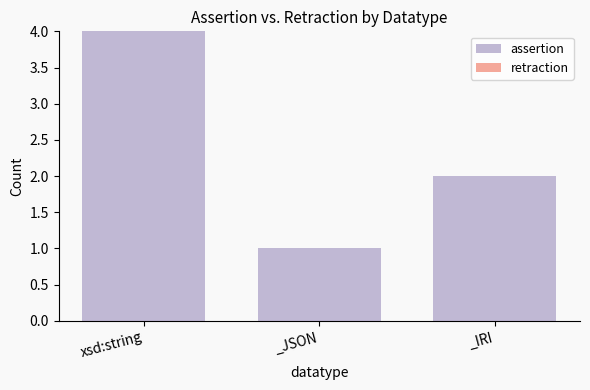

What is the greatest value displayed?

4